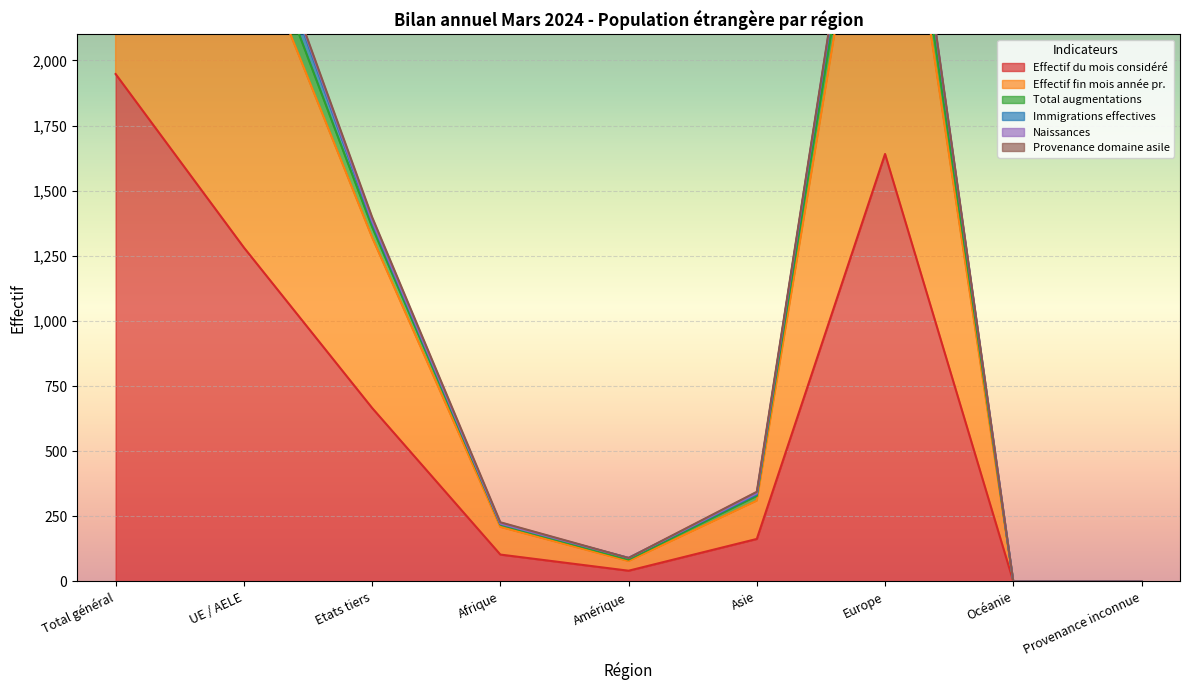

How many data points does each series have?

9